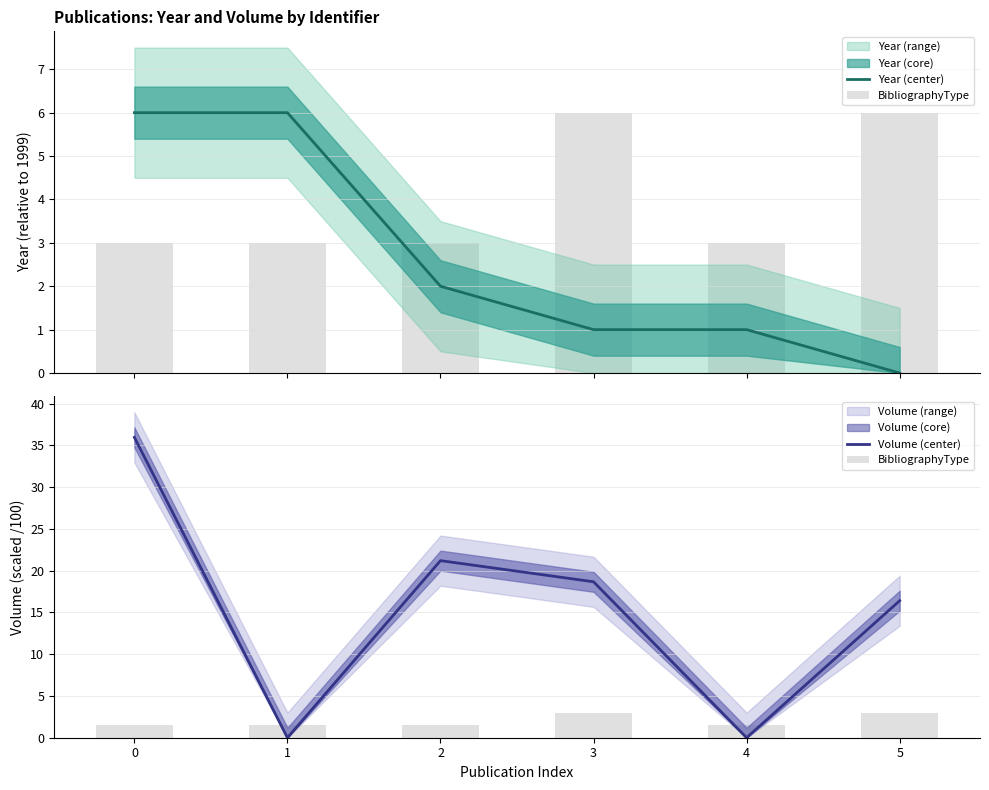

How many data points in Volume (center) are above 18?

3